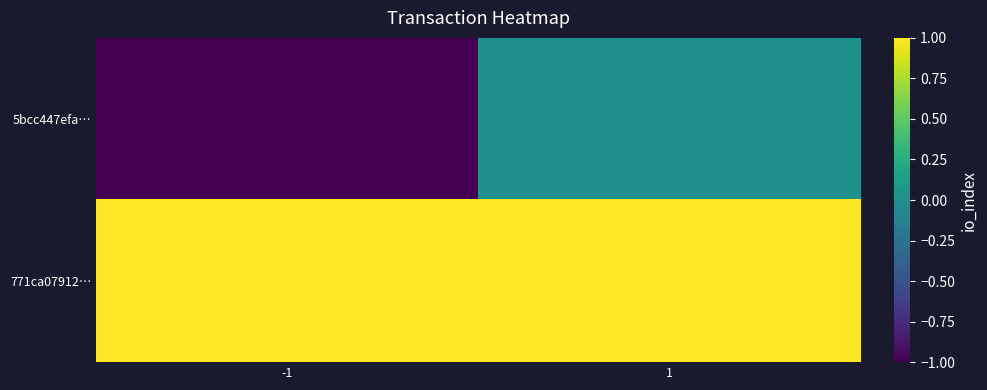

Rank the series at 1 from lowest to highest value.

5bcc447efa…, 771ca07912…